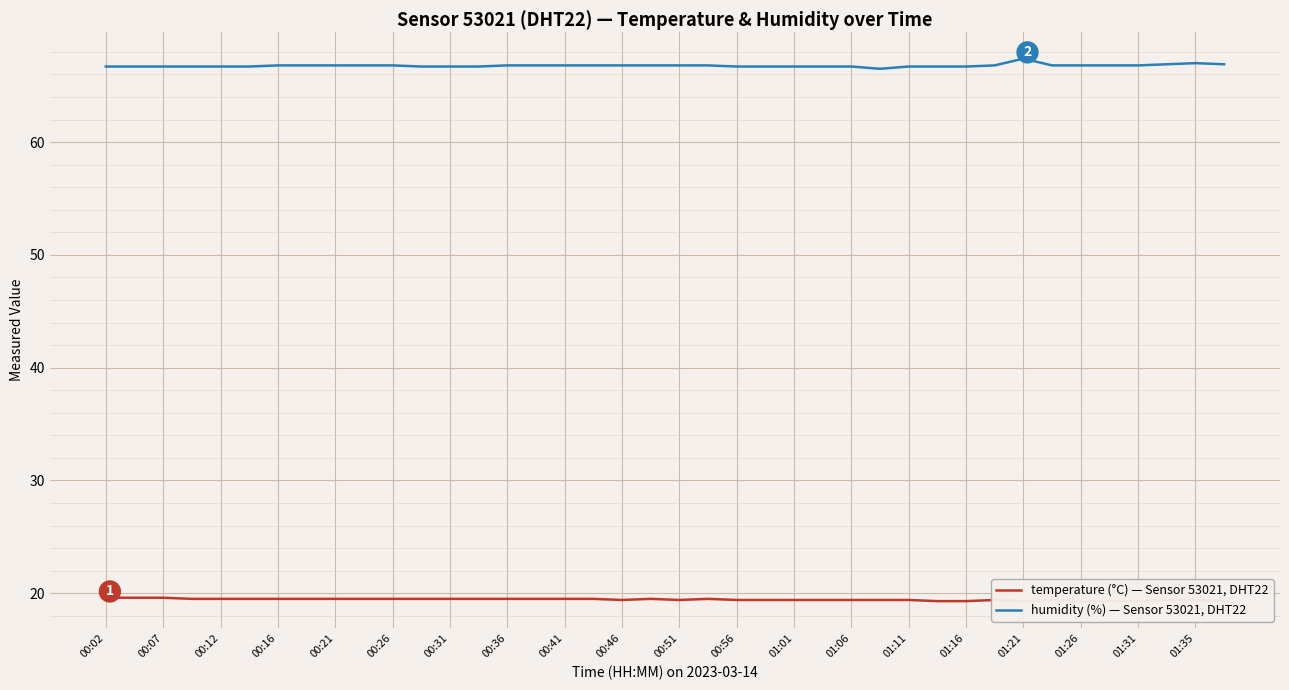

How many humidity (%) — Sensor 53021, DHT22 values are between 66 and 67?

39